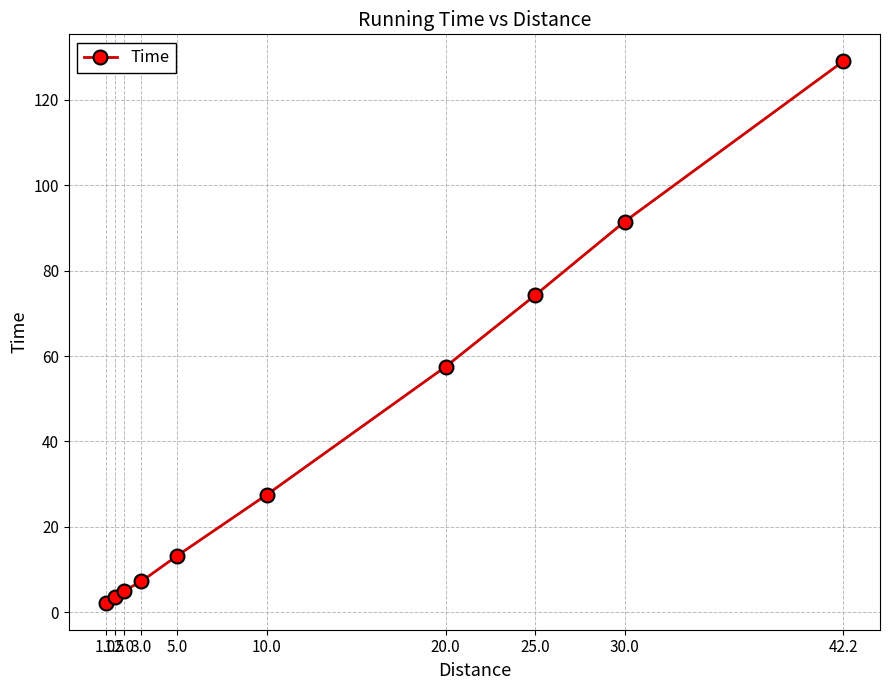

The chart shows a value of 39.3 at 25.0. True or false?

False